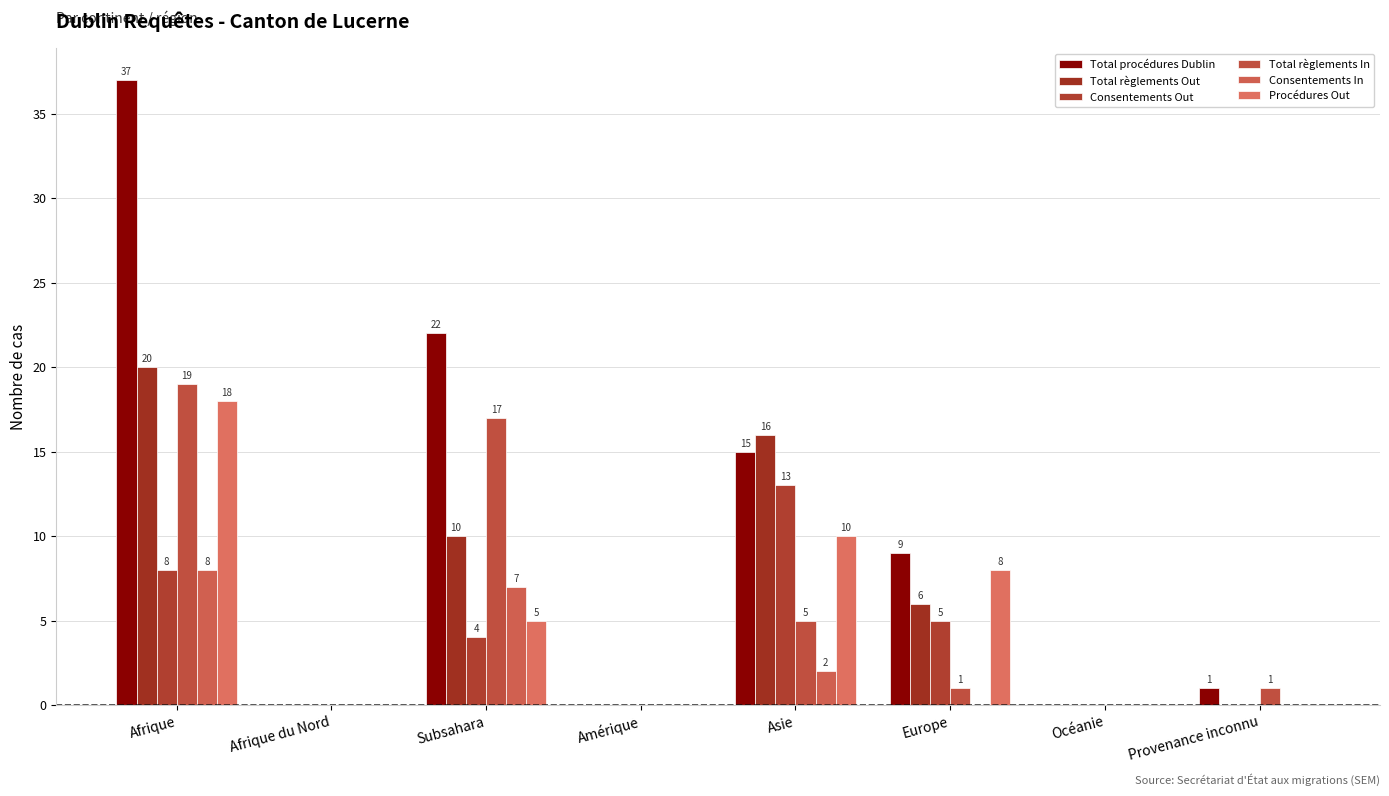

How many series are shown in this chart?

6